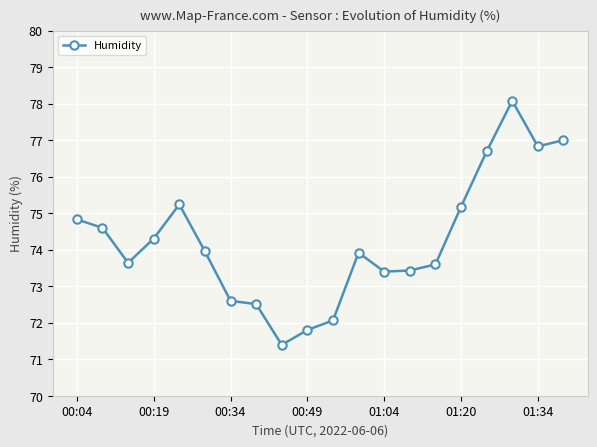

What is the greatest value displayed?

78.1